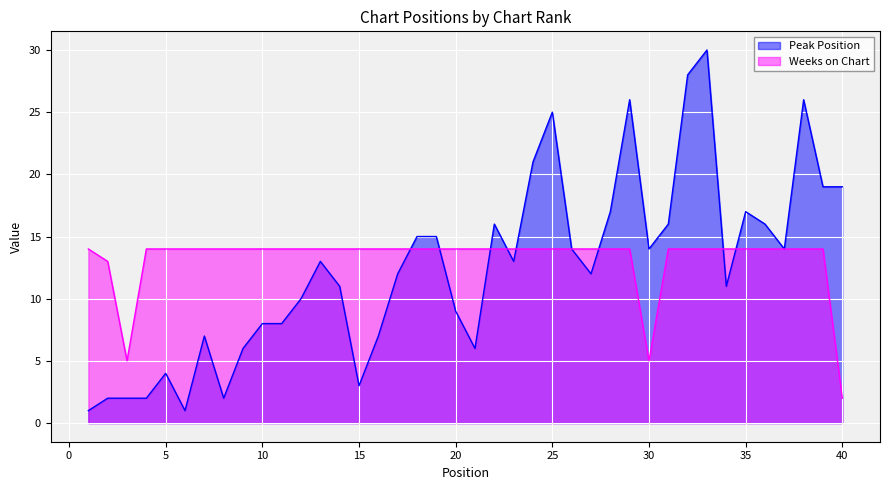

The Weeks on Chart series shows 14 at 19. True or false?

True